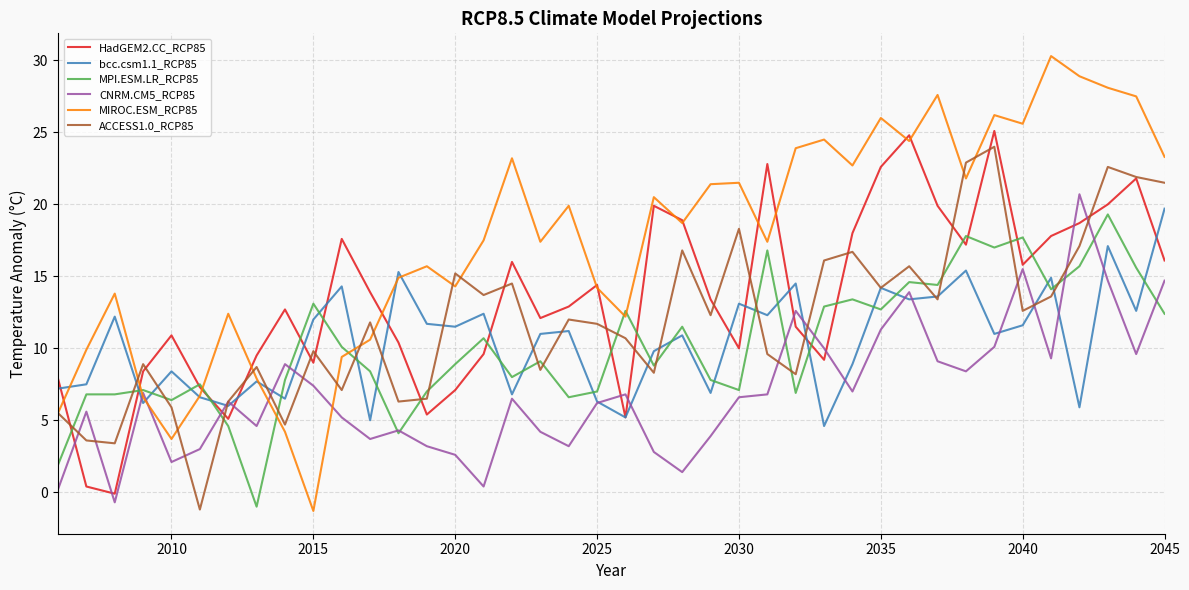

True or false: bcc.csm1.1_RCP85 and HadGEM2.CC_RCP85 cross at least once.

True